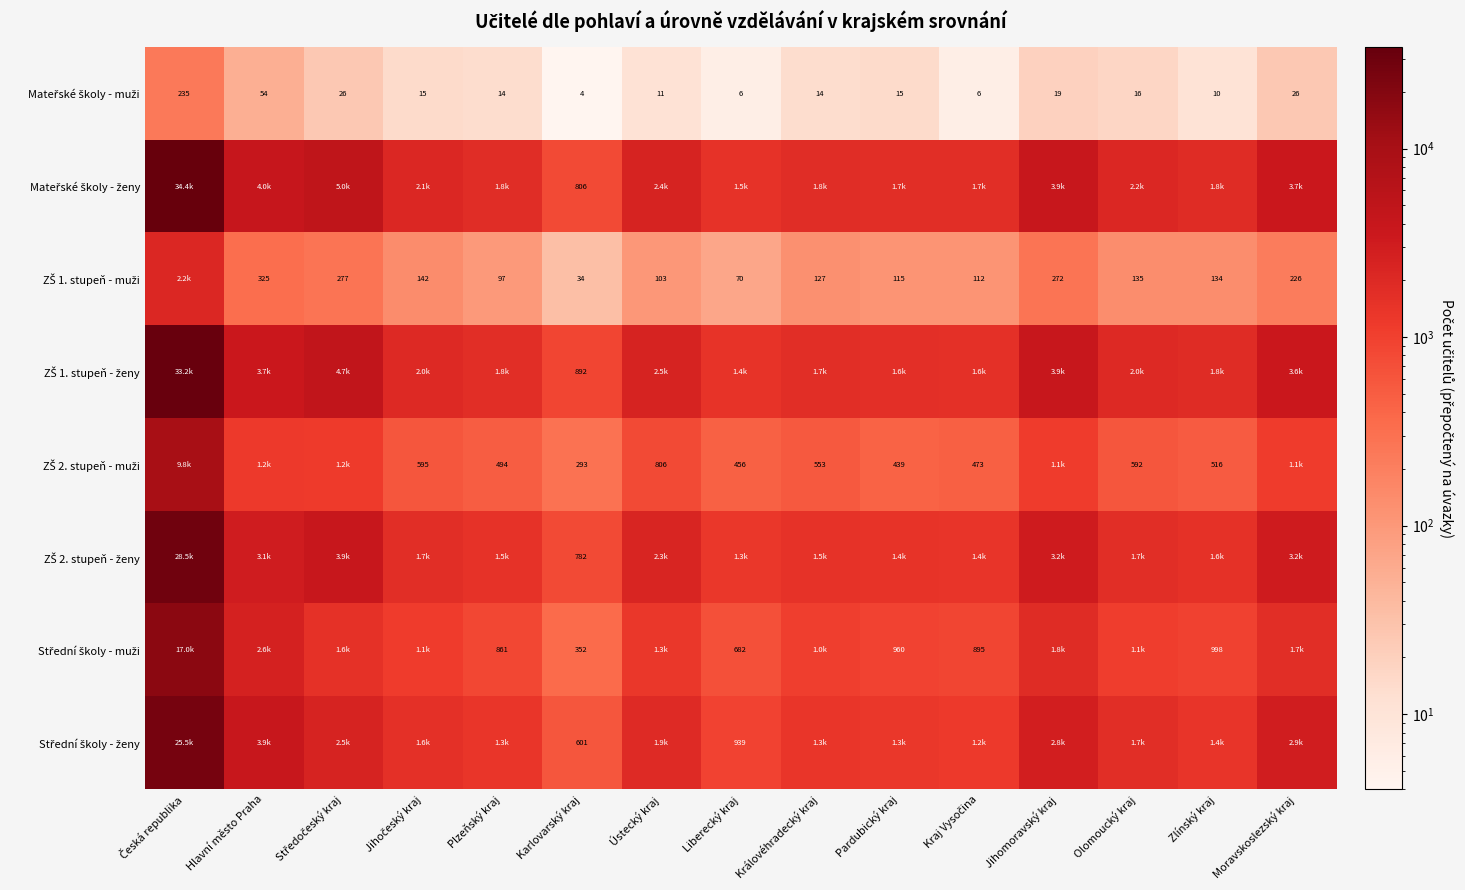

How many values in the ZŠ 2. stupeň - ženy series are below 1703?

7